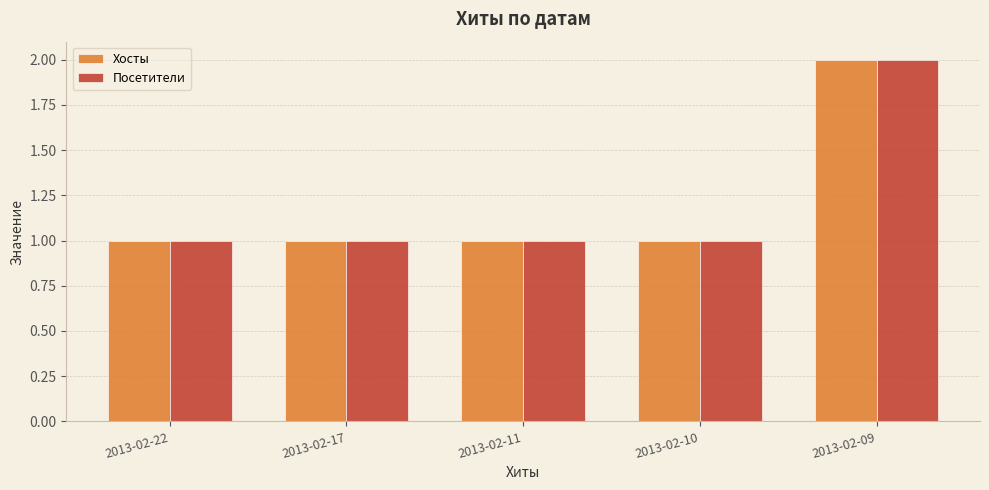

How many bars are there in each group?

2